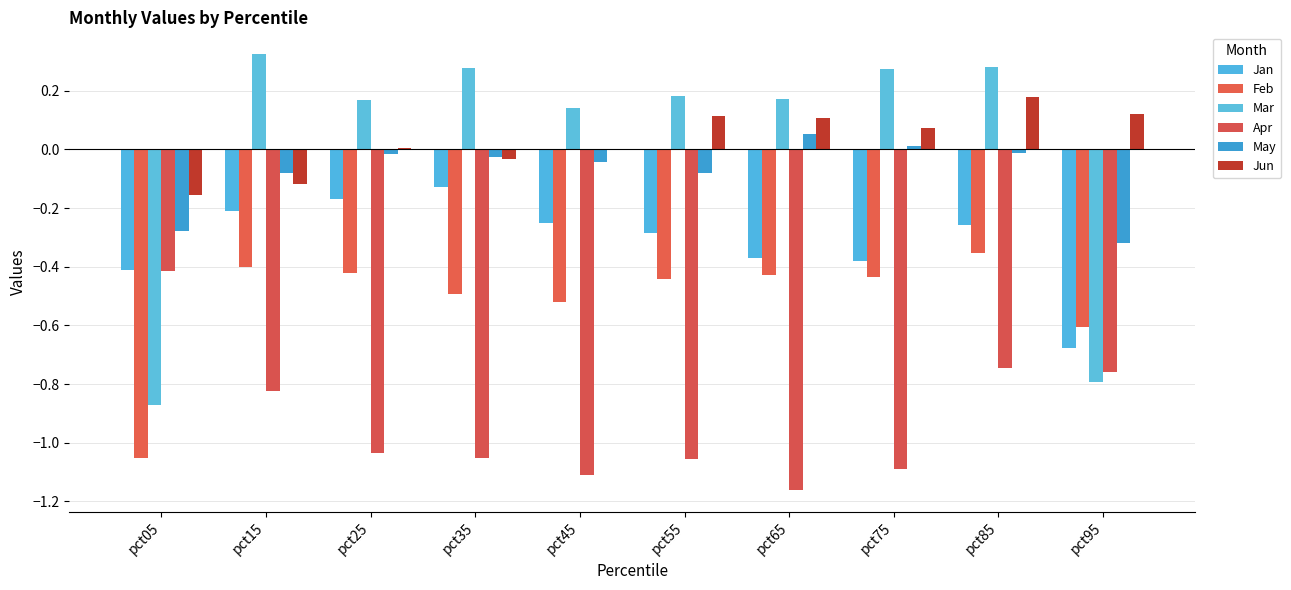

What is the highest value of the Apr series?

-0.4